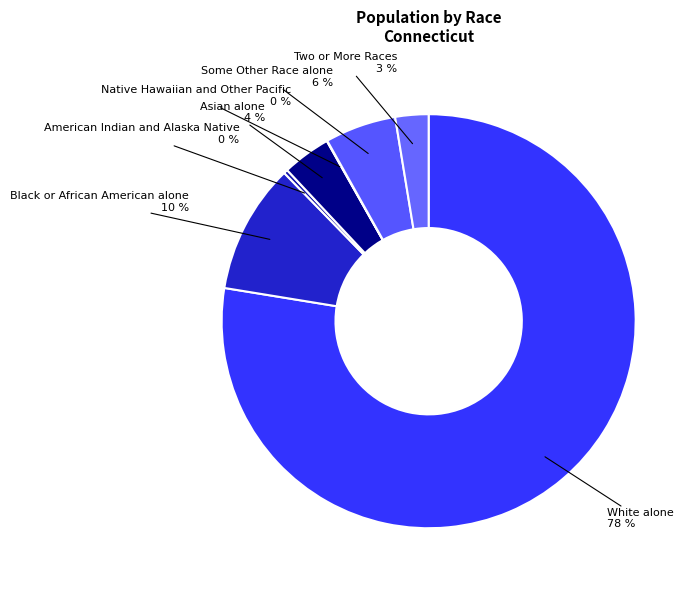

Is there any slice that represents more than half of the pie?

Yes